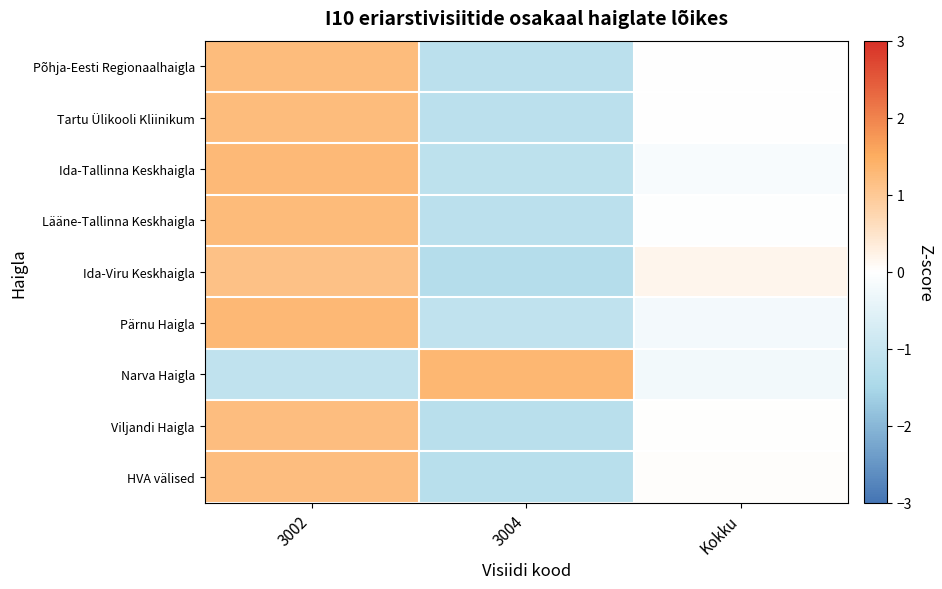

What is the spread (max minus min) of values at 3002?

2.4